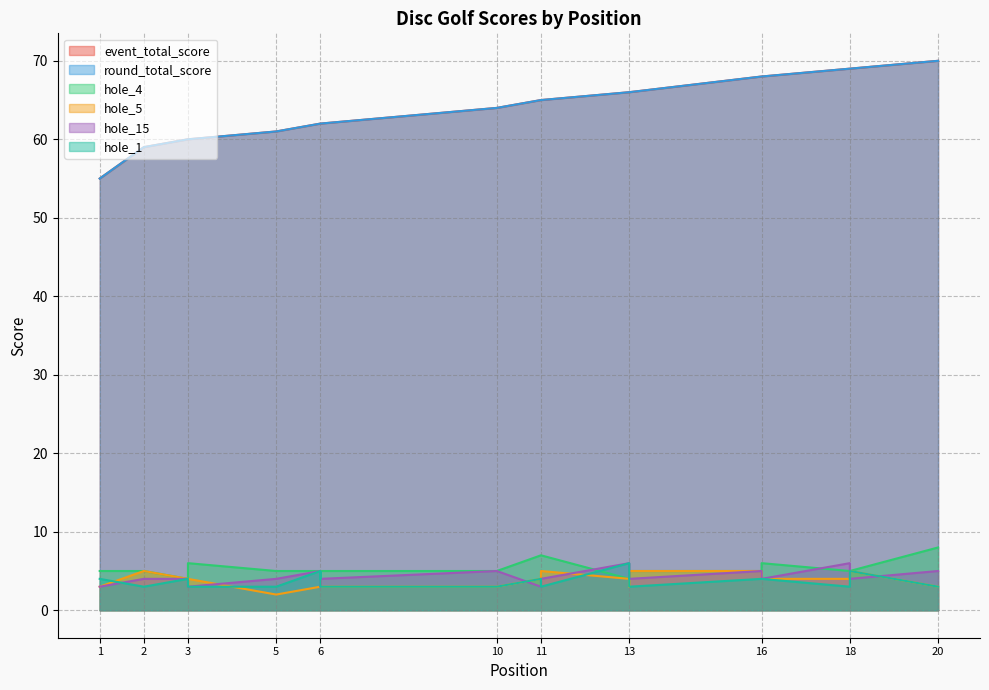

What is the maximum value for hole_4?

8